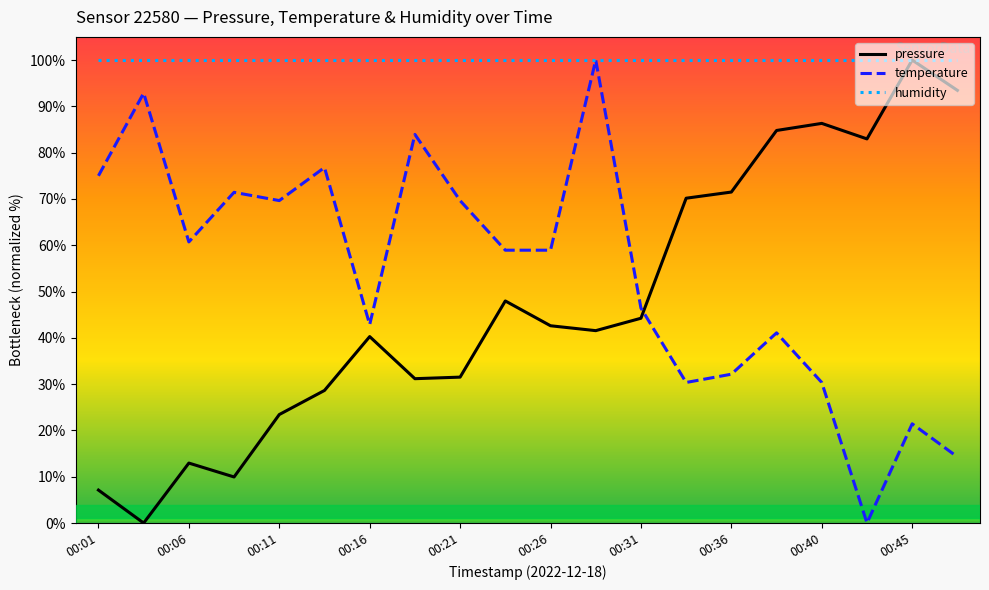

How many interior local valleys does the pressure series have?

5